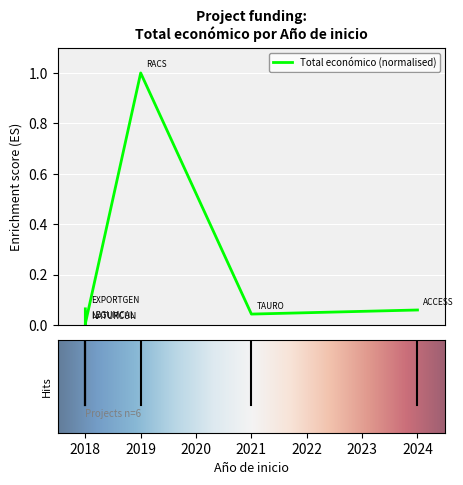

What is the value of the 6th point from the left?

0.1